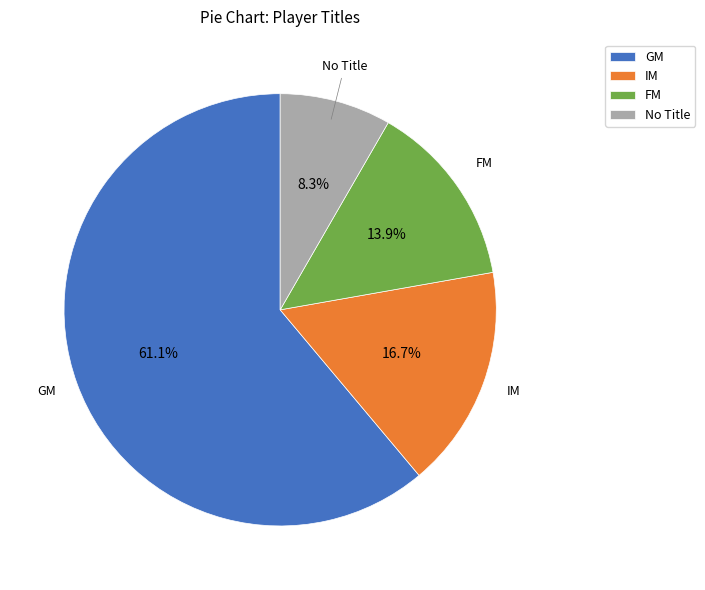

Rank the categories by value from highest to lowest.

GM, IM, FM, No Title